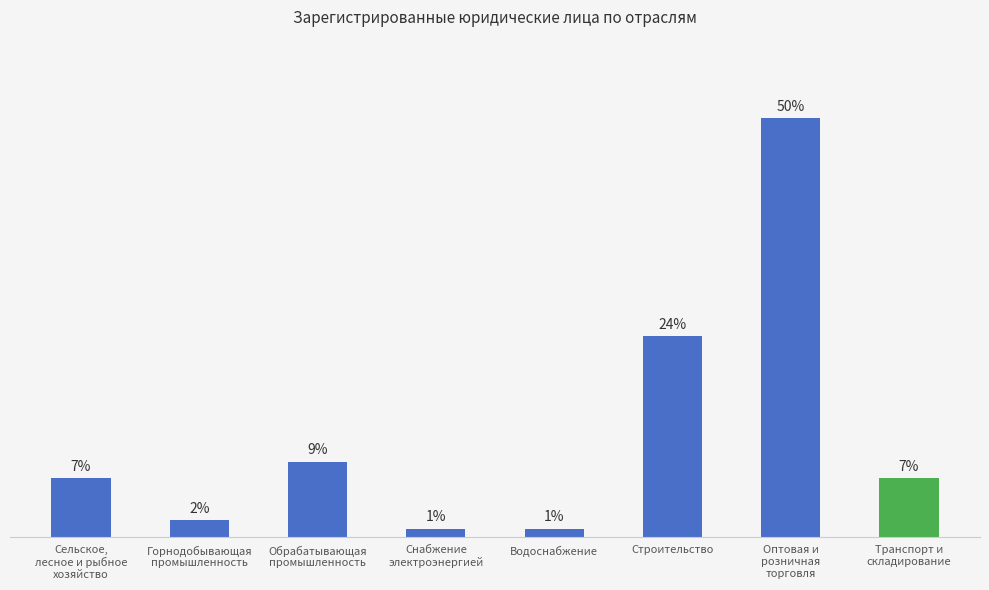

At which label is the value closest to 25?

Строительство